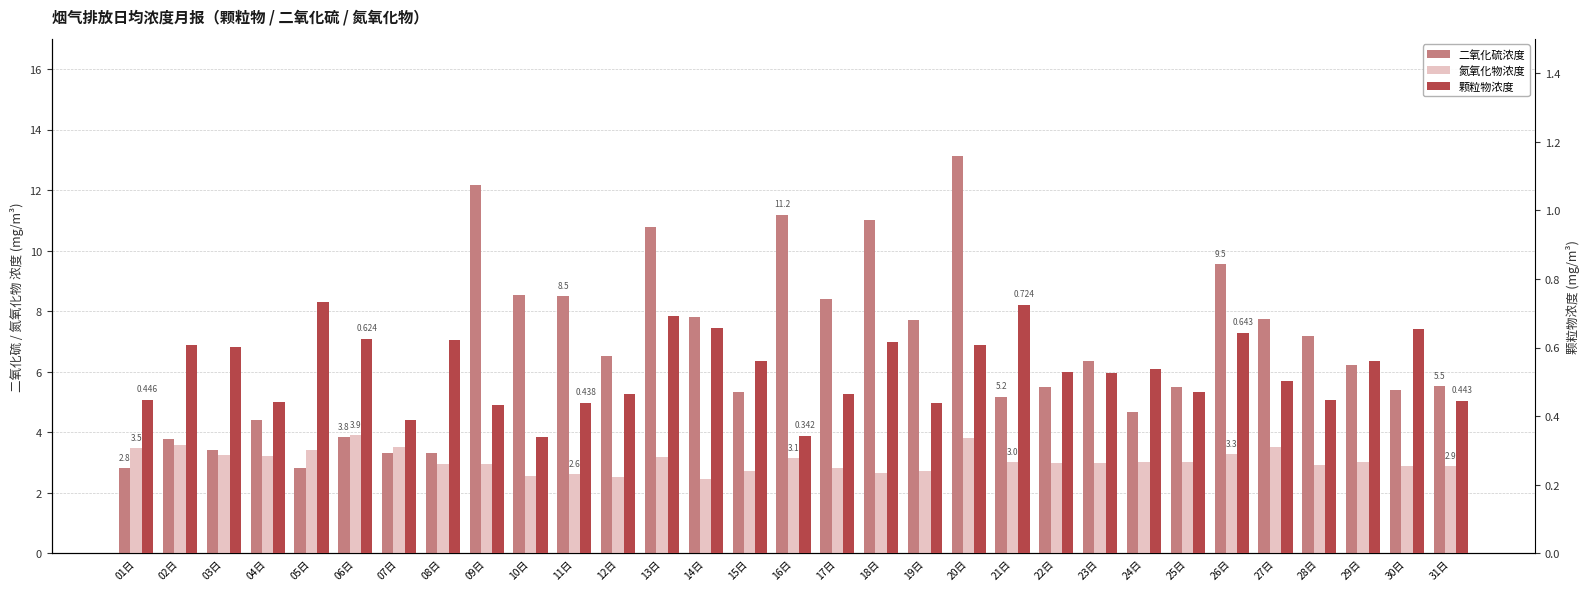

True or false: 二氧化硫浓度 has a value of 8.5 at 11日.

True